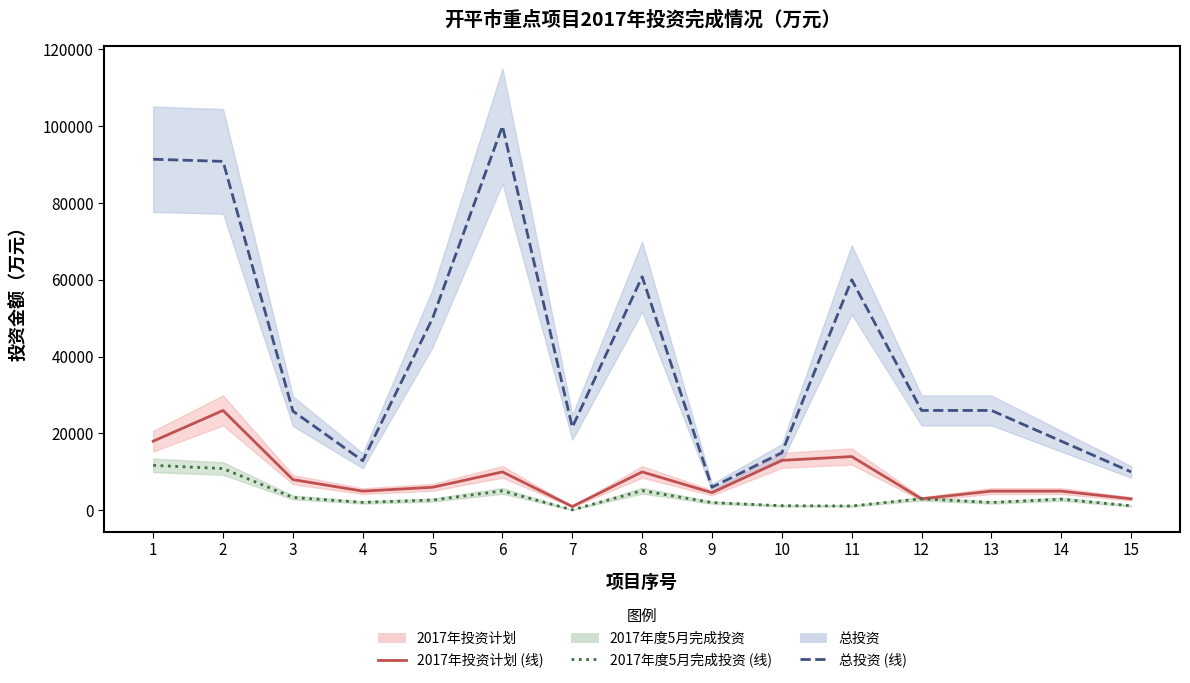

Is the value of 2017年度5月完成投资 at 9 greater than the value of 总投资 at 7?

No